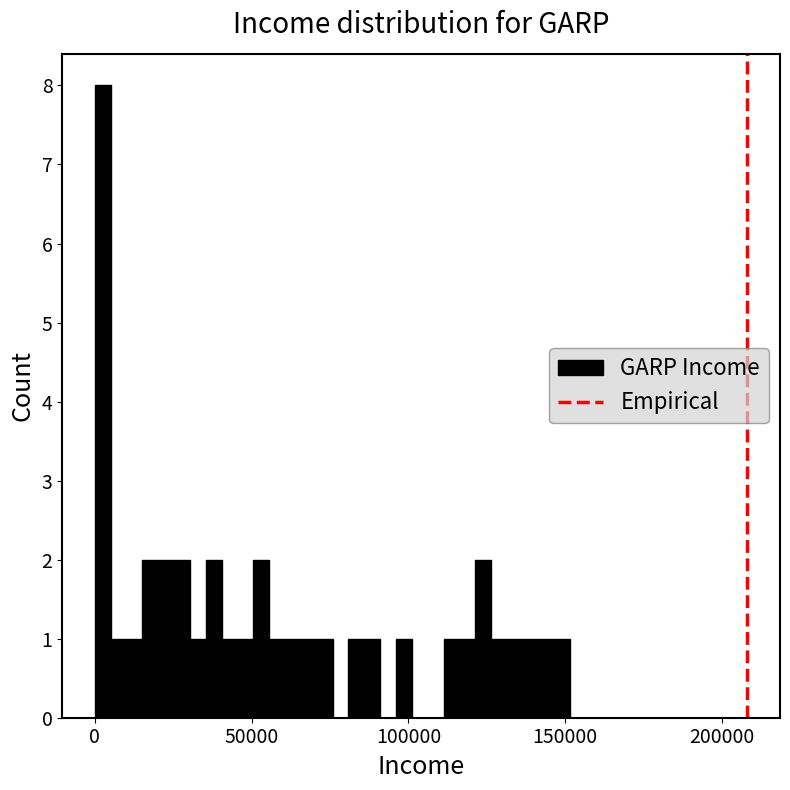

Read against the x-axis, roughly where is the centre of the tallest bar?

5000